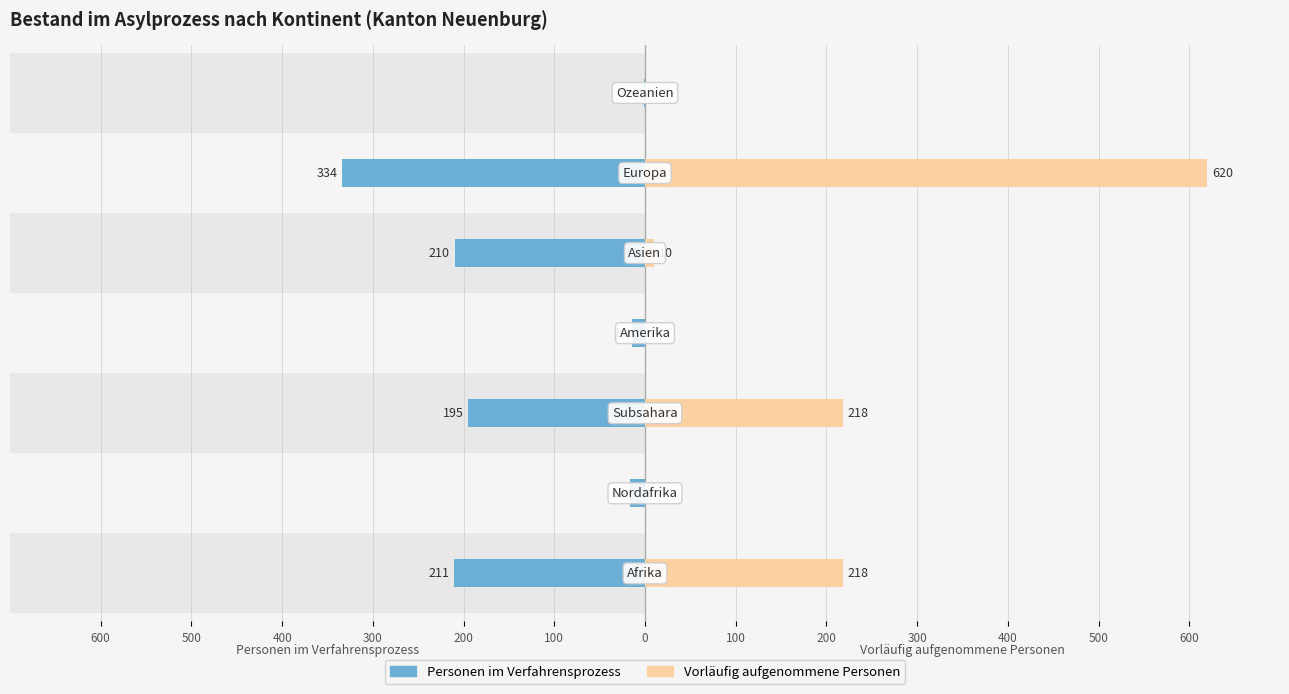

Rank the series by their average value, from highest to lowest.

Vorläufig aufgenommene Personen, Personen im Verfahrensprozess